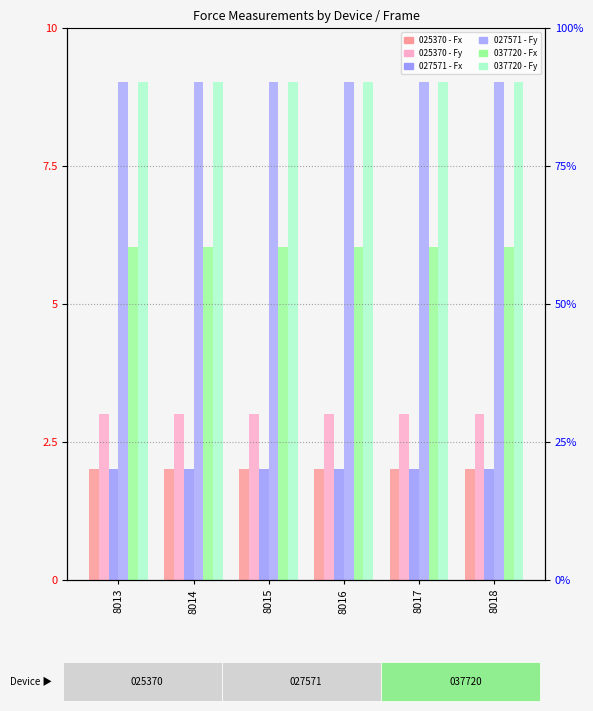

Reading left to right, transcribe all the data shown in this chart.

025370 - Fx: 8013=2.0	8014=2.0	8015=2.0	8016=2.0	8017=2.0	8018=2.0
025370 - Fy: 8013=3.0	8014=3.0	8015=3.0	8016=3.0	8017=3.0	8018=3.0
027571 - Fx: 8013=2.0	8014=2.0	8015=2.0	8016=2.0	8017=2.0	8018=2.0
027571 - Fy: 8013=9.0	8014=9.0	8015=9.0	8016=9.0	8017=9.0	8018=9.0
037720 - Fx: 8013=6.0	8014=6.0	8015=6.0	8016=6.0	8017=6.0	8018=6.0
037720 - Fy: 8013=9.0	8014=9.0	8015=9.0	8016=9.0	8017=9.0	8018=9.0